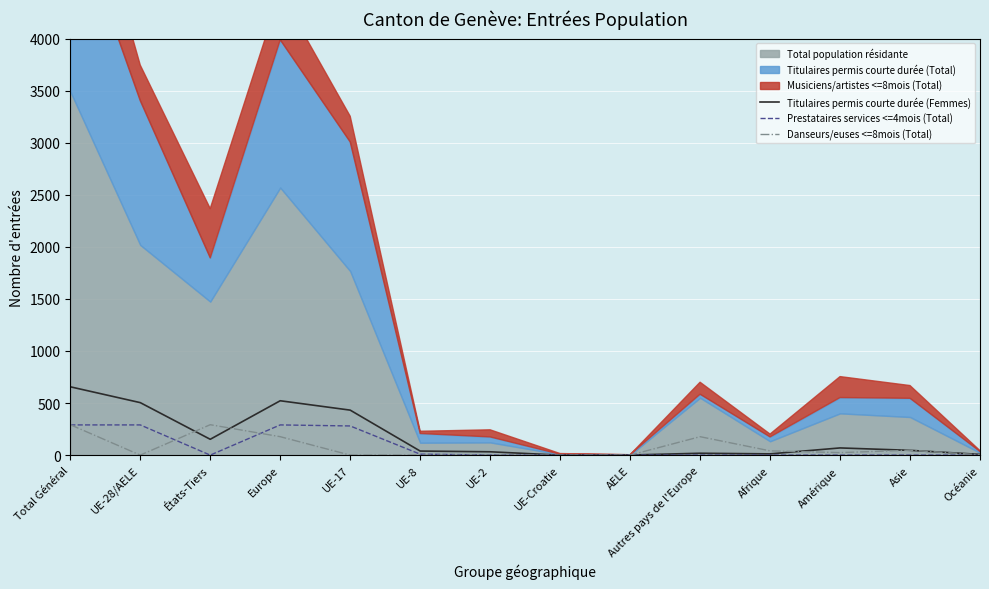

Where does the Danseurs/euses <=8mois (Total) series first go above 24?

Total Général